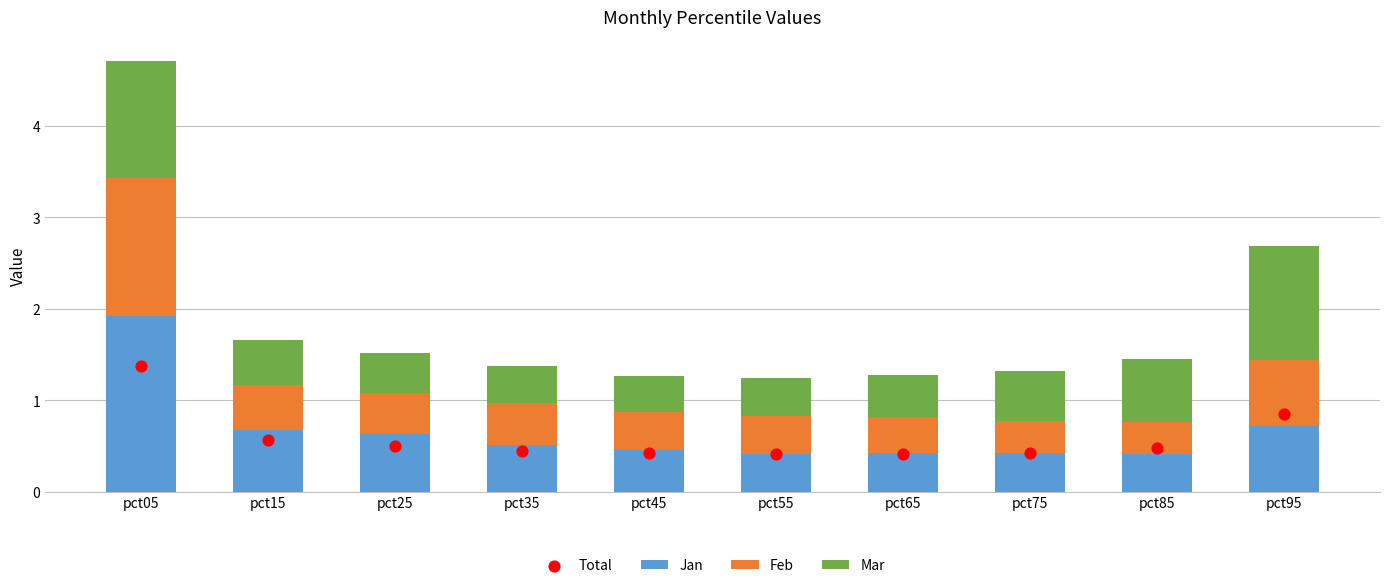

Which series reaches the maximum Y coordinate?

Jan